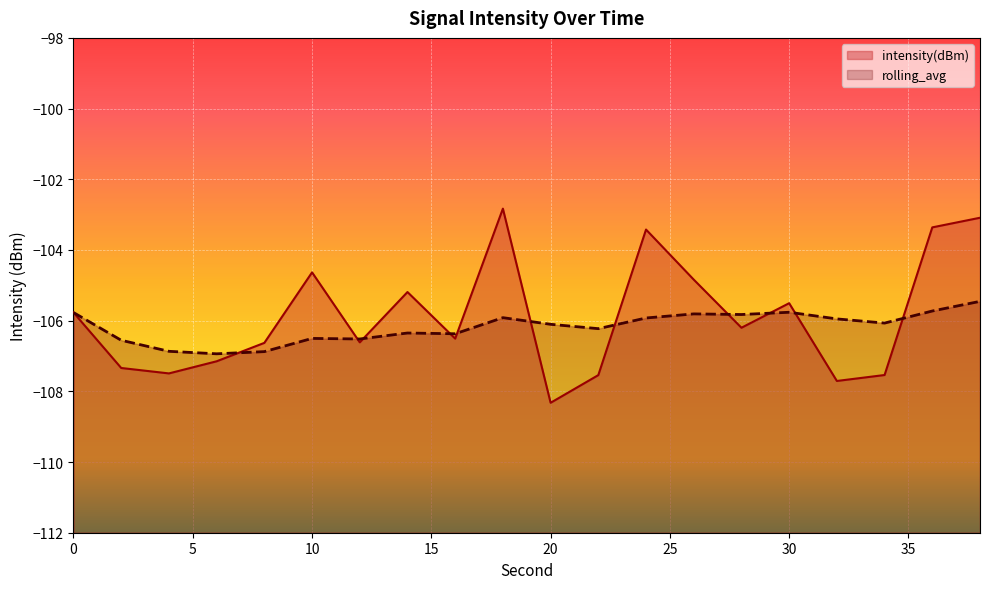

What is the sum of all rolling_avg values?

-2123.5